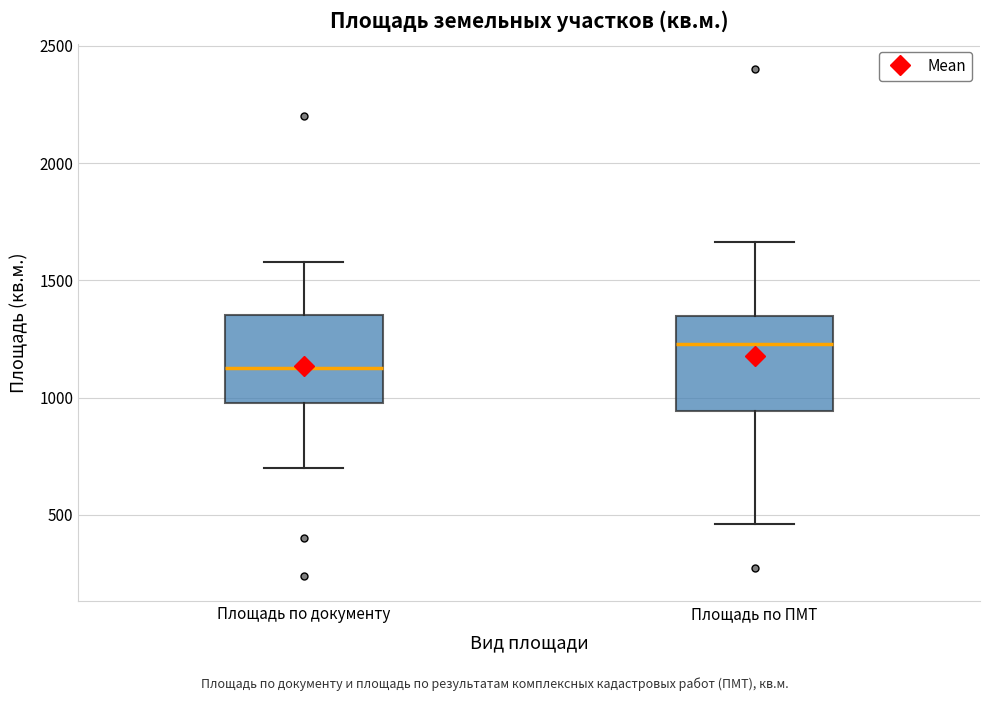

Where does the median line of the box for Площадь по документу sit on the y-axis? The values are not printed on the chart, so give them approximately, as read against the axis.

1150